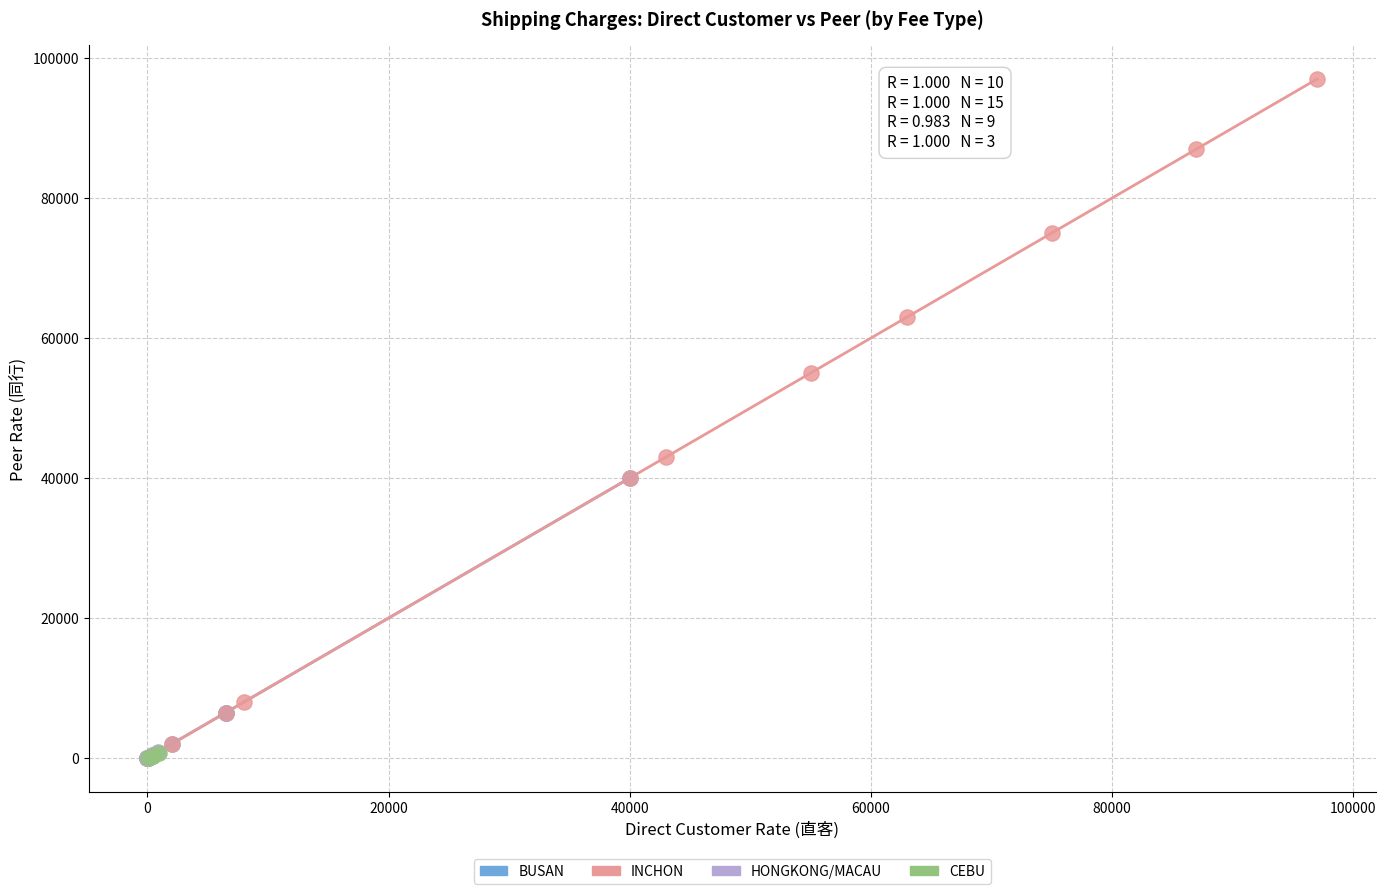

Which series has the widest spread of Y values?

INCHON